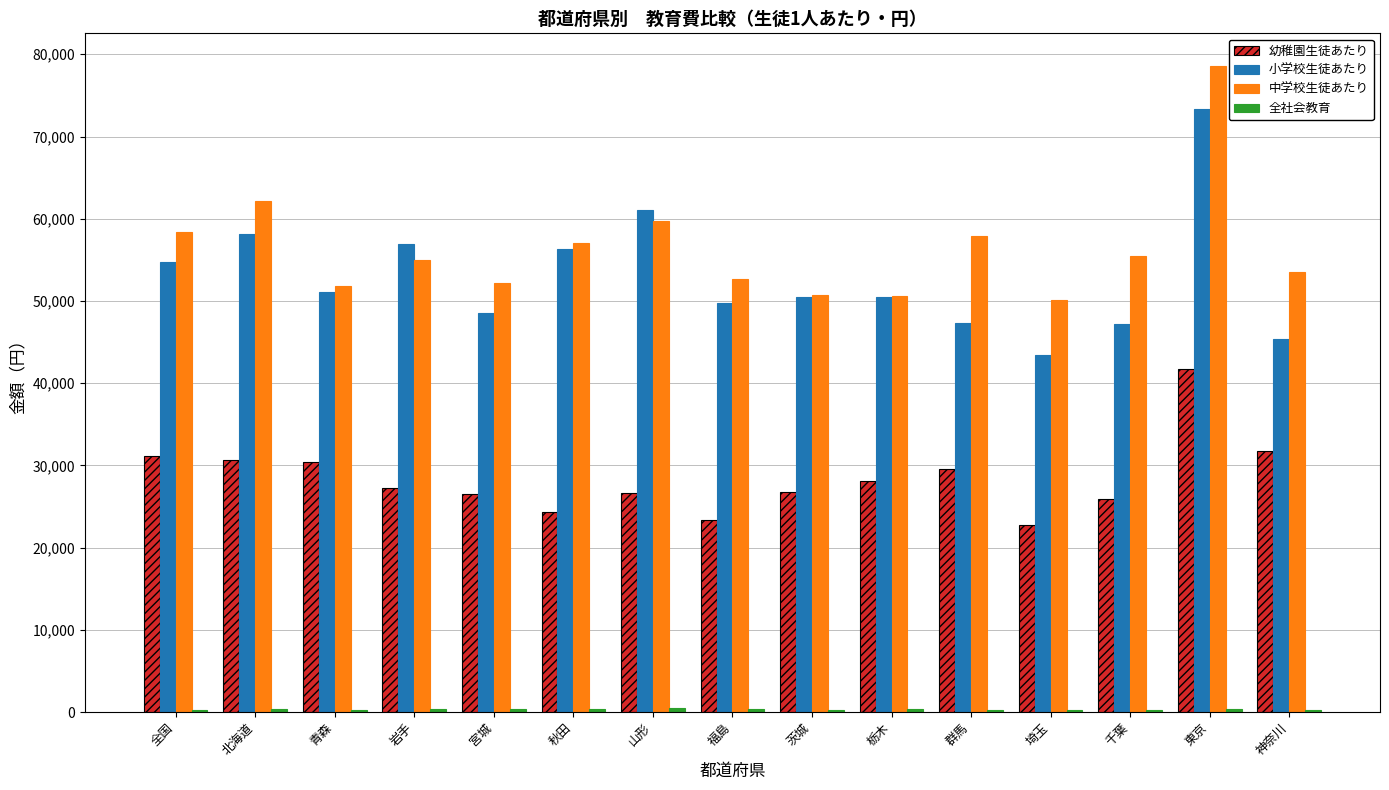

The 中学校生徒あたり series shows 78618 at 東京. True or false?

True